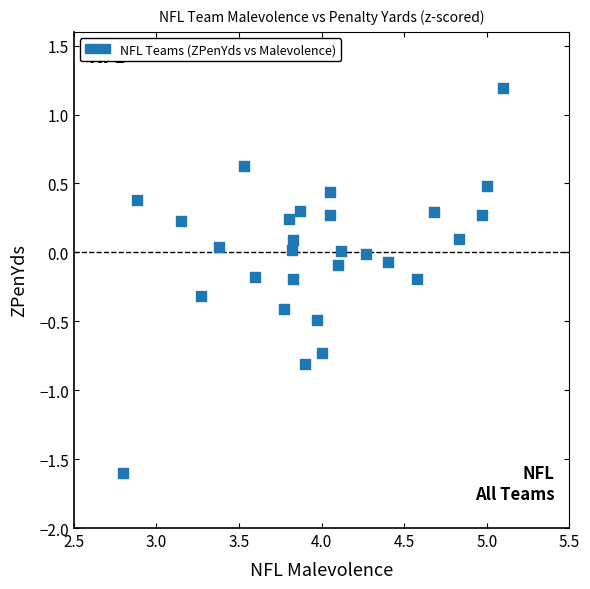

What is the range of Y values (max minus min)?

2.8